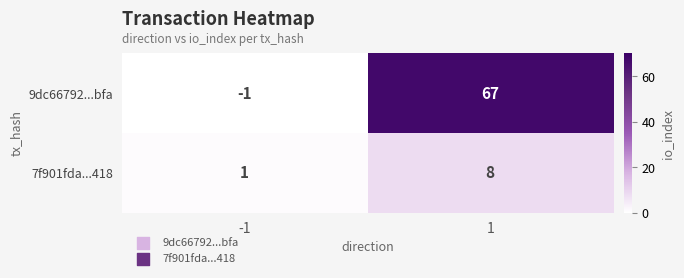

How many categories are shown in the chart?

2